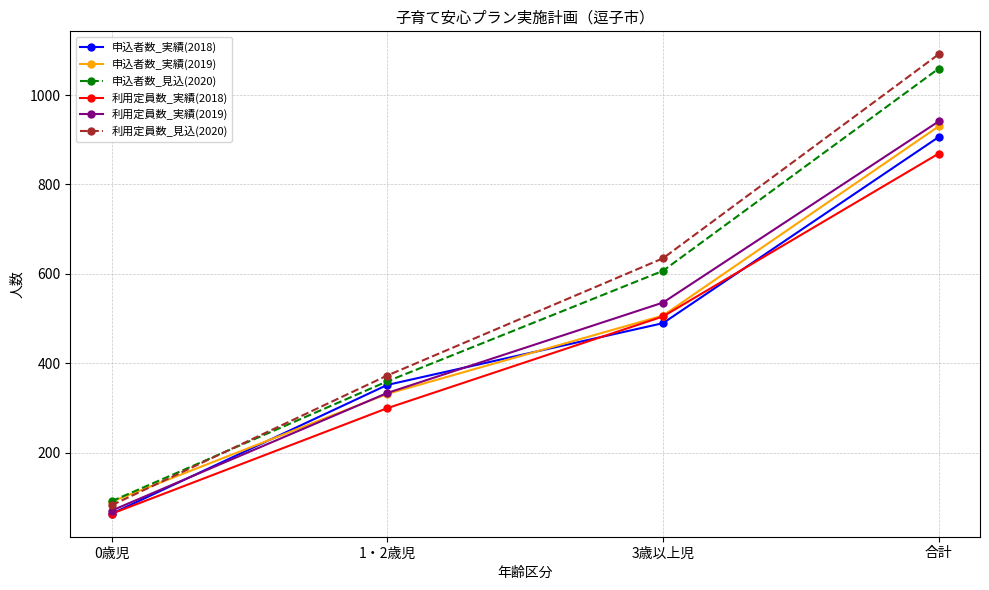

True or false: 申込者数_実績(2019) has a value of 149 at 1・2歳児.

False